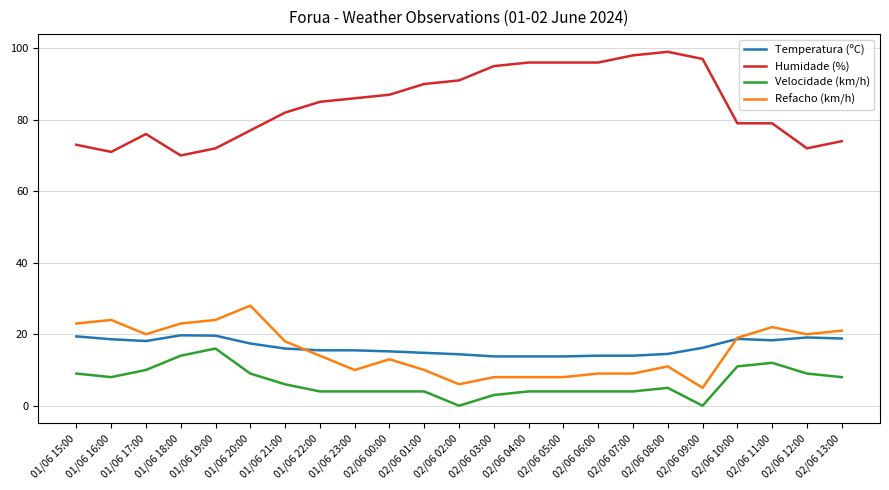

What is the highest value of the Humidade (%) series?

99.0